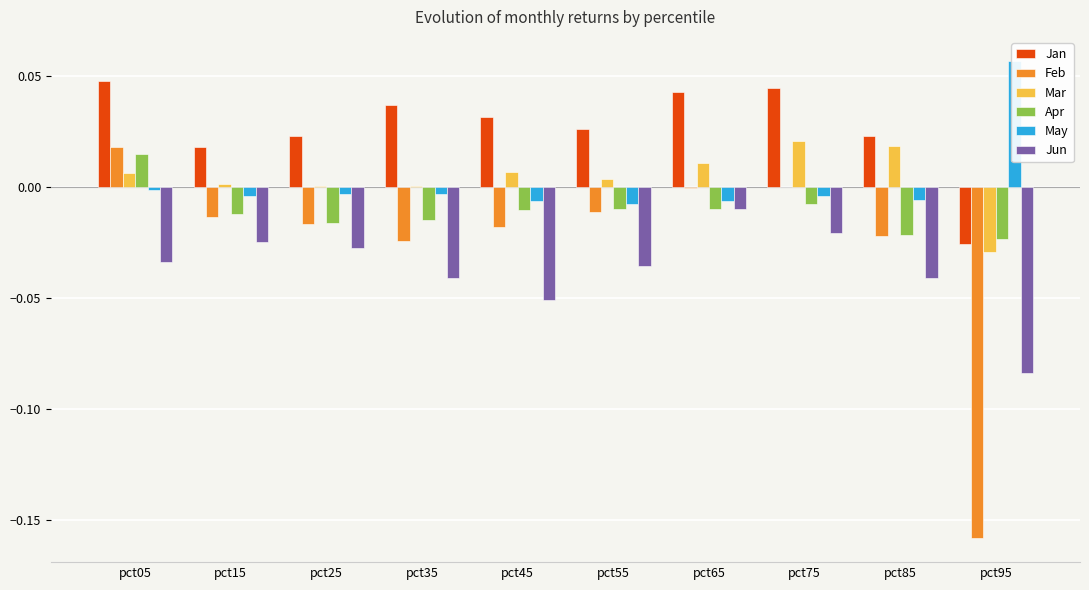

Which has a higher value, pct65 or pct05?

pct05